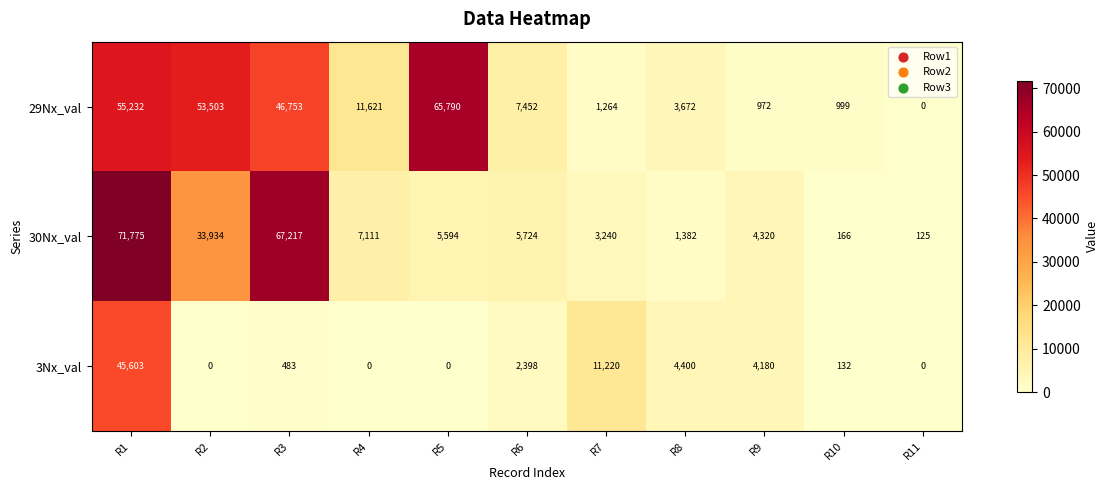

Which series changed the most between R4 and R10?

29Nx_val